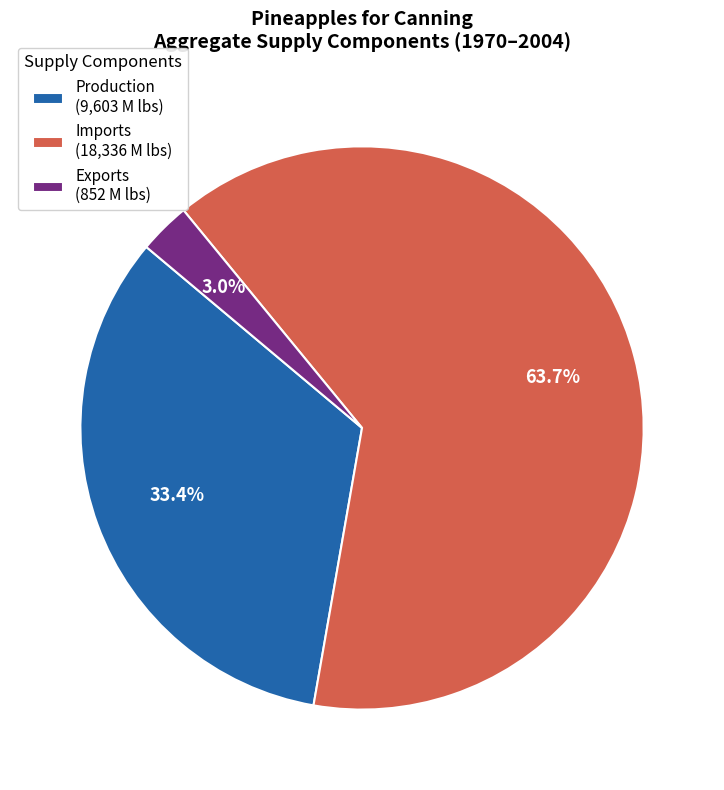

What is the smallest slice in the pie chart?

Exports (852 M lbs)